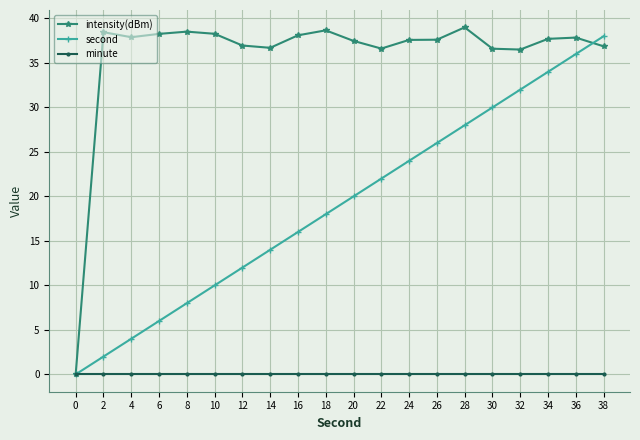

The intensity(dBm) series shows 60.2 at 20. True or false?

False